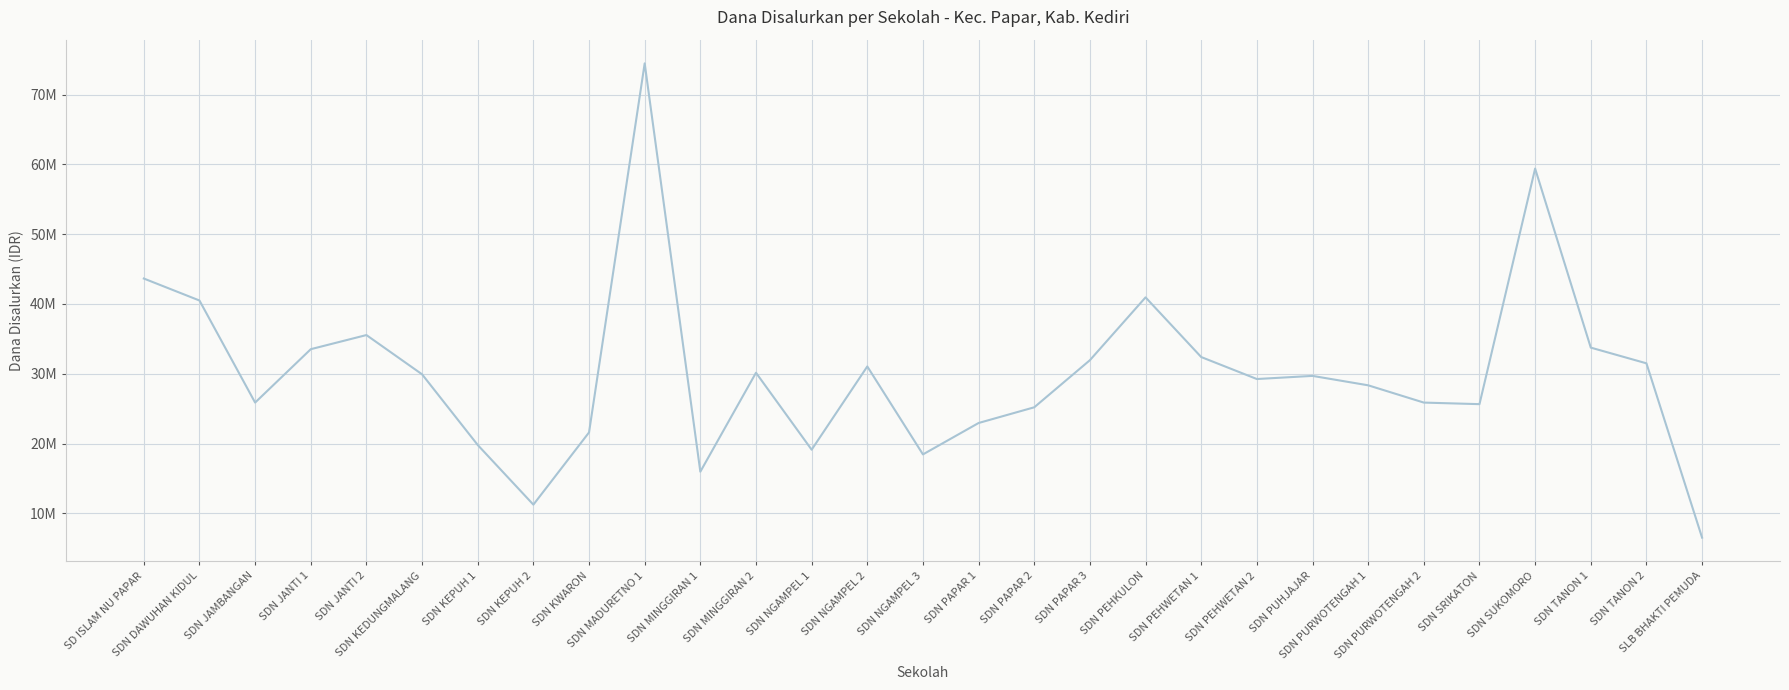

List the labels in order of value, smallest first.

SLB BHAKTI PEMUDA, SDN KEPUH 2, SDN MINGGIRAN 1, SDN NGAMPEL 3, SDN NGAMPEL 1, SDN KEPUH 1, SDN KWARON, SDN PAPAR 1, SDN PAPAR 2, SDN SRIKATON, SDN JAMBANGAN, SDN PURWOTENGAH 2, SDN PURWOTENGAH 1, SDN PEHWETAN 2, SDN PUHJAJAR, SDN KEDUNGMALANG, SDN MINGGIRAN 2, SDN NGAMPEL 2, SDN TANON 2, SDN PAPAR 3, SDN PEHWETAN 1, SDN JANTI 1, SDN TANON 1, SDN JANTI 2, SDN DAWUHAN KIDUL, SDN PEHKULON, SD ISLAM NU PAPAR, SDN SUKOMORO, SDN MADURETNO 1